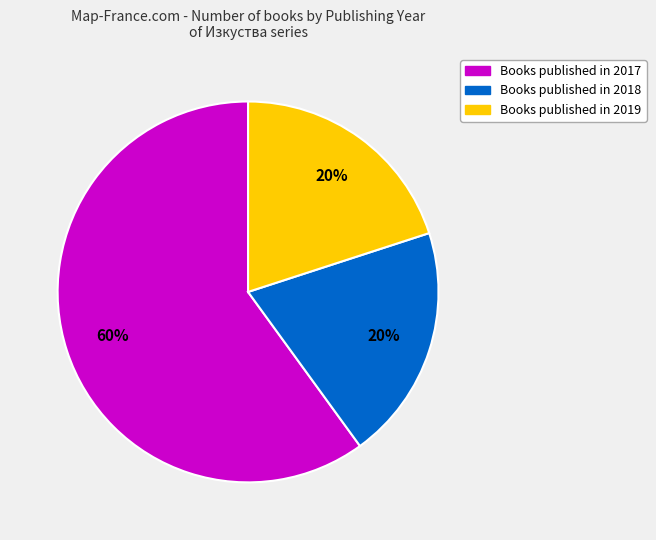

To the nearest percent, what is the difference between the largest and smallest slice percentages?

40%